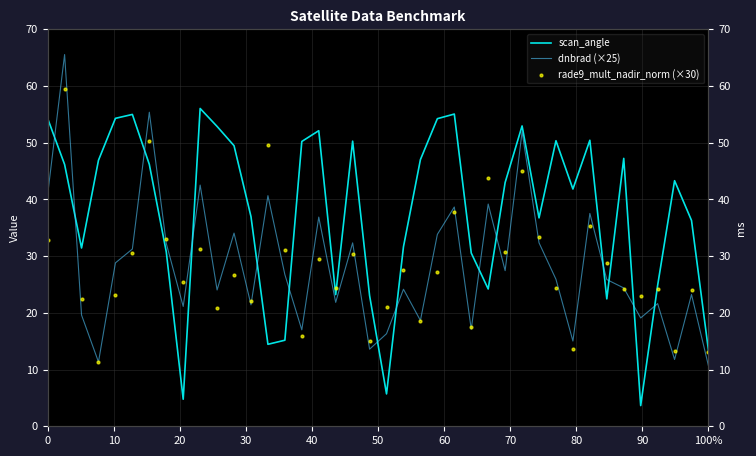

Which series reaches the maximum Y coordinate?

dnbrad (×25)